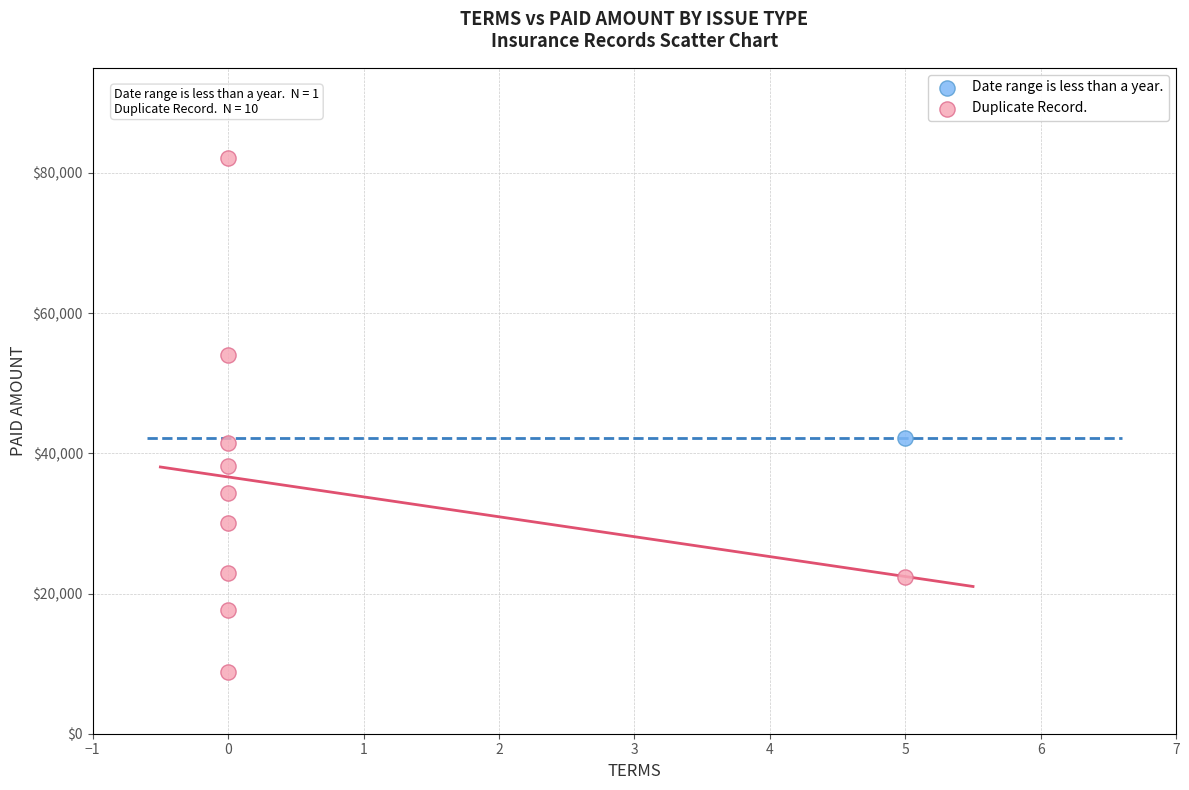

What are all the series names shown in the legend?

Date range is less than a year., Duplicate Record.